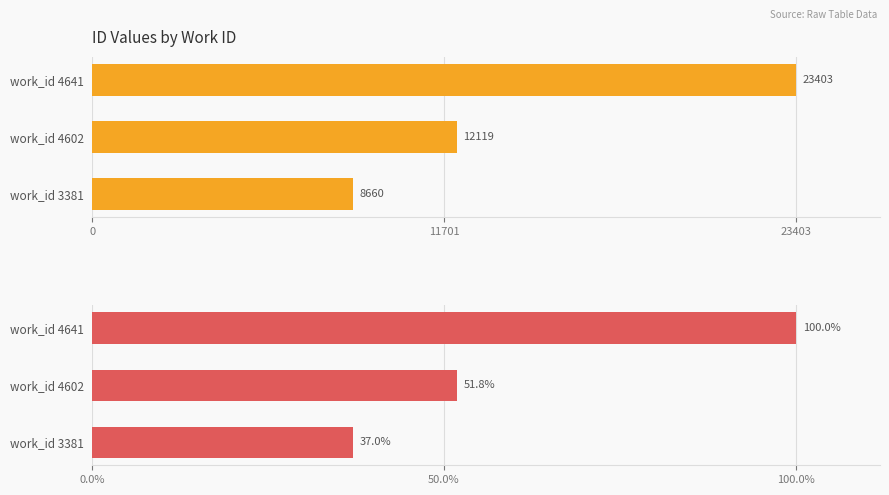

What is the maximum value shown in the chart?

23403